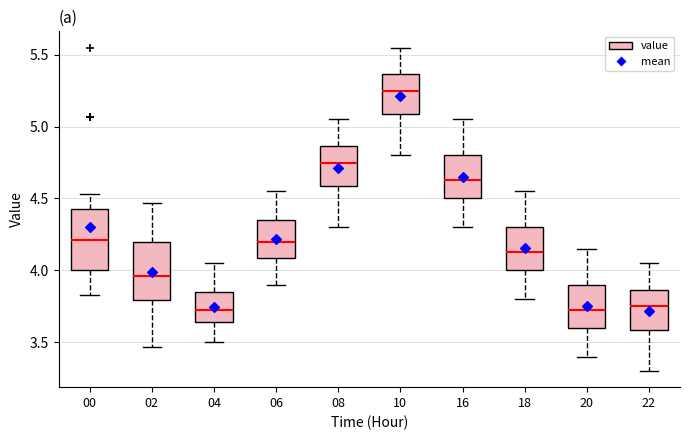

Reading left to right, read every box against the y-axis: the position of its median line, the range the box covers, and the ends of its whiskers. The values are not printed on the chart, so give them approximately, as read against the axis.

00: median 4.20, box 4.00 to 4.45, whiskers 3.85 to 4.55
02: median 3.95, box 3.80 to 4.20, whiskers 3.45 to 4.45
04: median 3.75, box 3.65 to 3.85, whiskers 3.50 to 4.05
06: median 4.20, box 4.10 to 4.35, whiskers 3.90 to 4.55
08: median 4.75, box 4.60 to 4.85, whiskers 4.30 to 5.05
10: median 5.25, box 5.10 to 5.35, whiskers 4.80 to 5.55
16: median 4.65, box 4.50 to 4.80, whiskers 4.30 to 5.05
18: median 4.15, box 4.00 to 4.30, whiskers 3.80 to 4.55
20: median 3.75, box 3.60 to 3.90, whiskers 3.40 to 4.15
22: median 3.75, box 3.60 to 3.85, whiskers 3.30 to 4.05